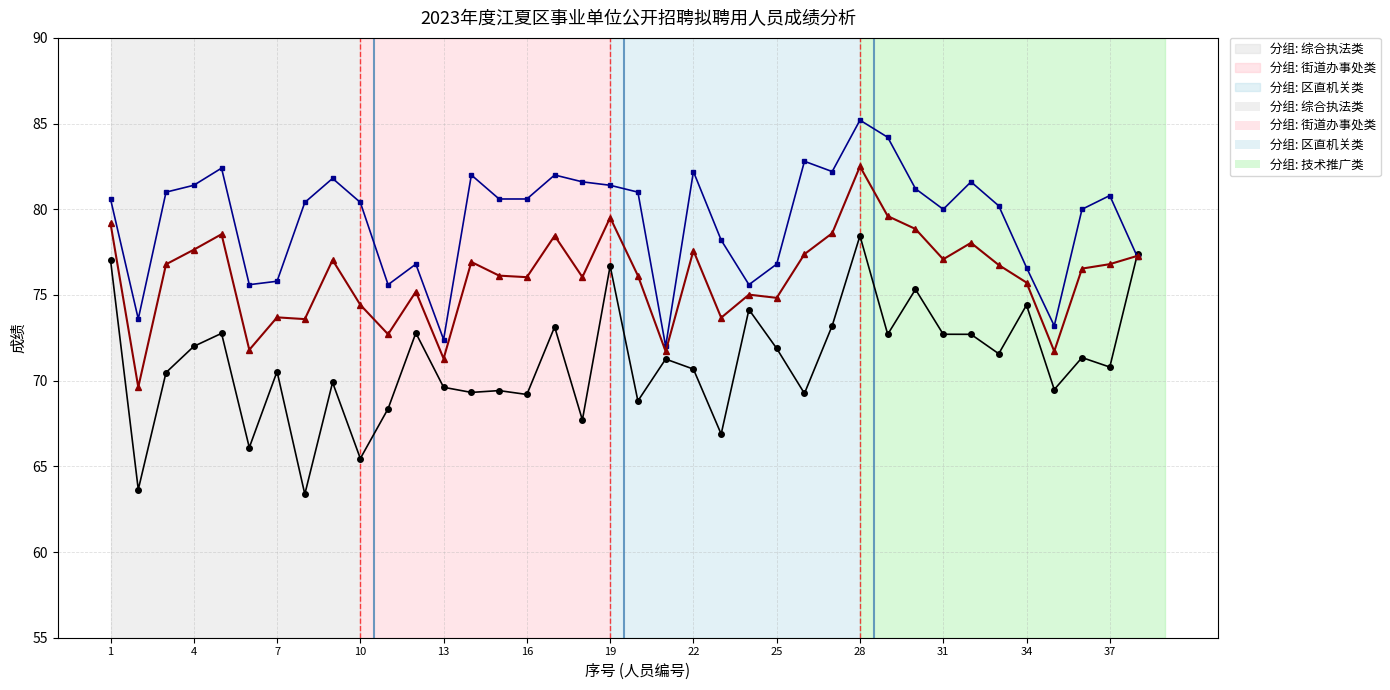

What is the greatest value displayed?

85.2